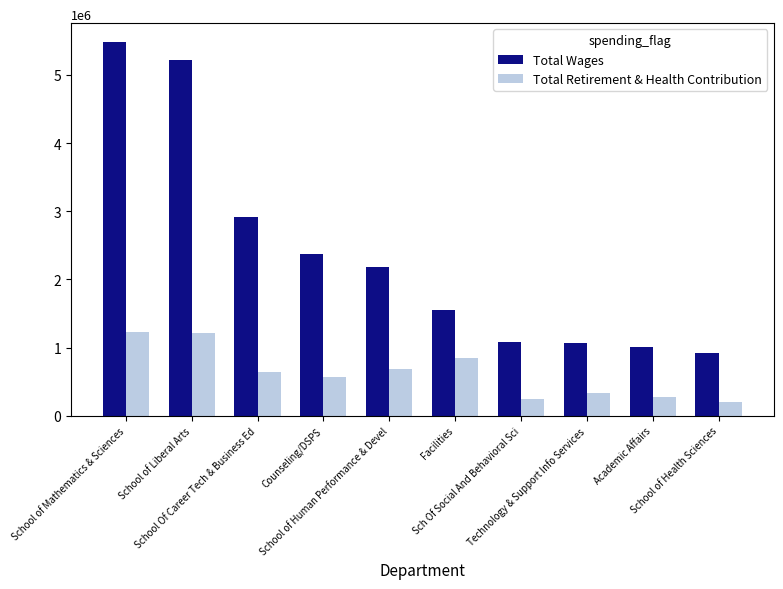

Where is Total Wages nearest to the value 3201437?

School Of Career Tech & Business Ed